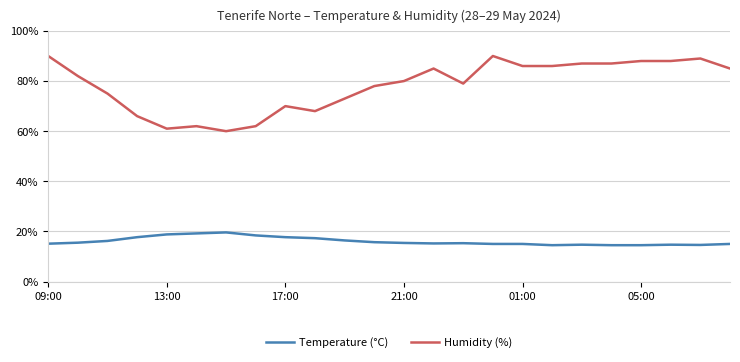

Rank the series by their maximum value, from lowest to highest.

Temperature (°C), Humidity (%)